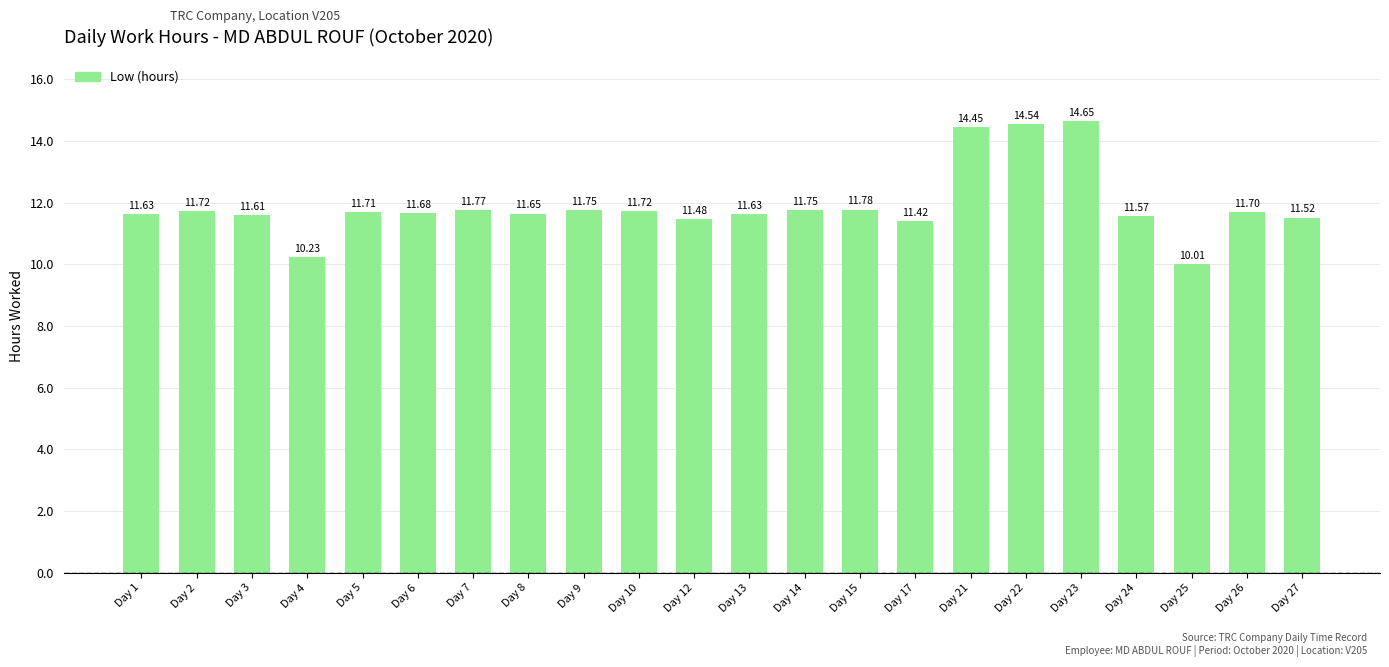

Approximately how many times larger is the value at Day 13 compared to Day 5?

1.0